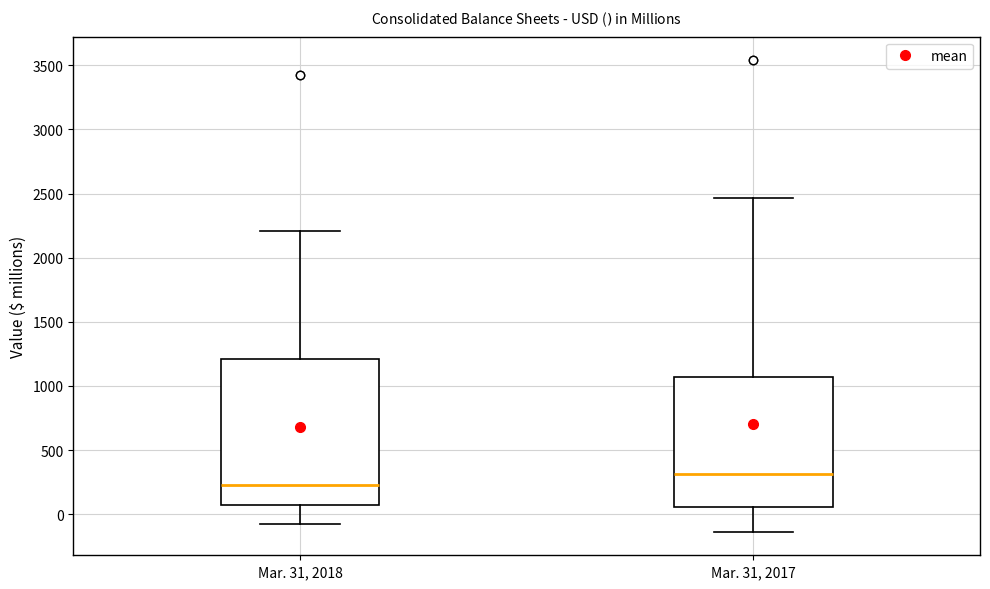

Reading left to right, transcribe this box plot: for each box, give where its median line is, the range the box spans, and where its two whiskers end, as read against the y-axis. The values are not printed on the chart, so give them approximately, as read against the axis.

Mar. 31, 2018: median 250, box 50 to 1200, whiskers -50 to 2200
Mar. 31, 2017: median 300, box 50 to 1050, whiskers -150 to 2450